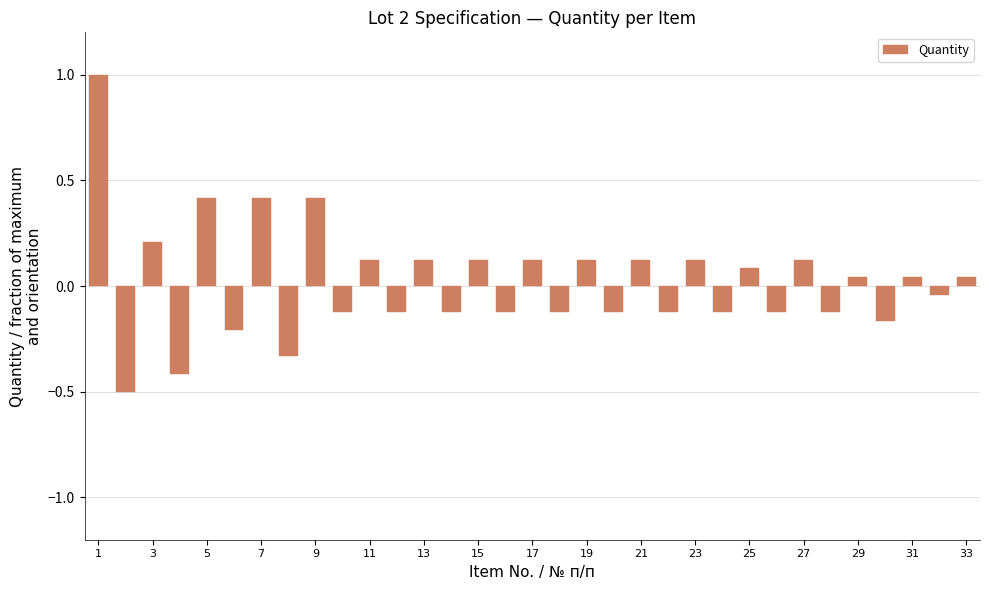

What is the difference between the maximum and second lowest values?

1.4